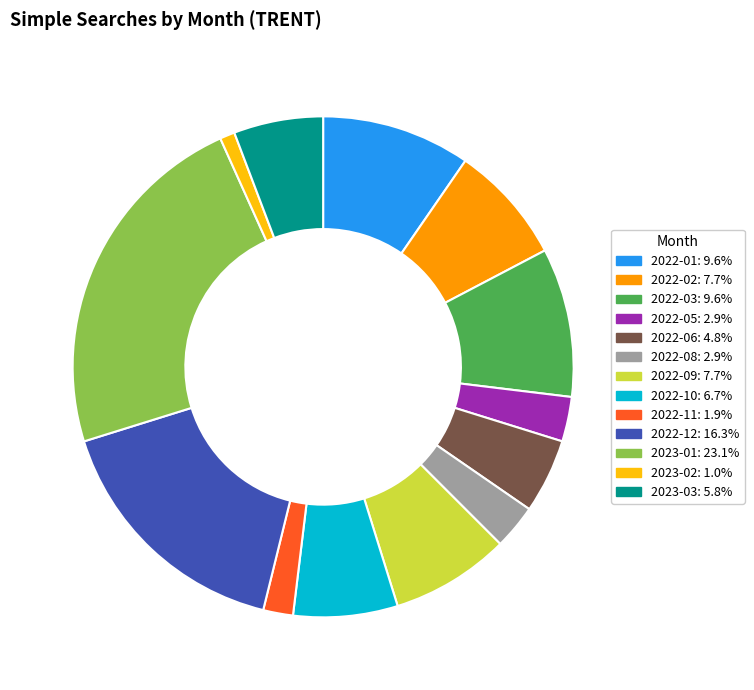

Is there a majority slice in this chart?

No